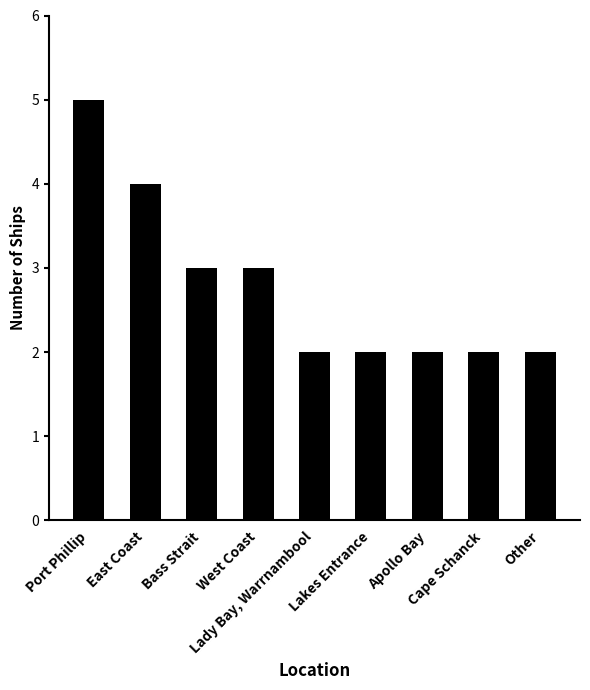

What is the value of the 1st bar from the left?

5